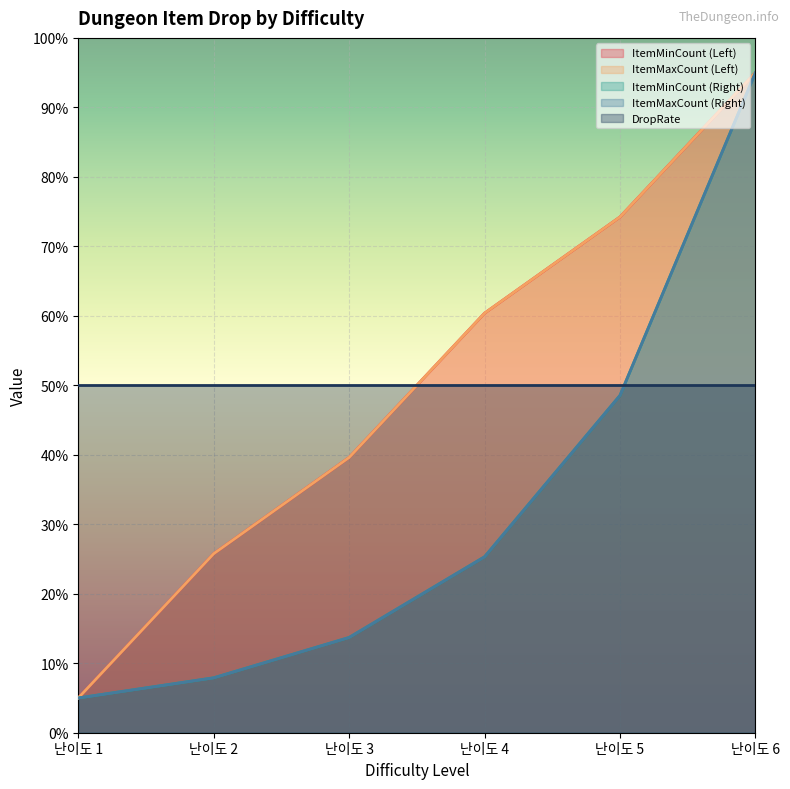

What is the value of the ItemMaxCount (Right) point at the 6th from the left?

95.0